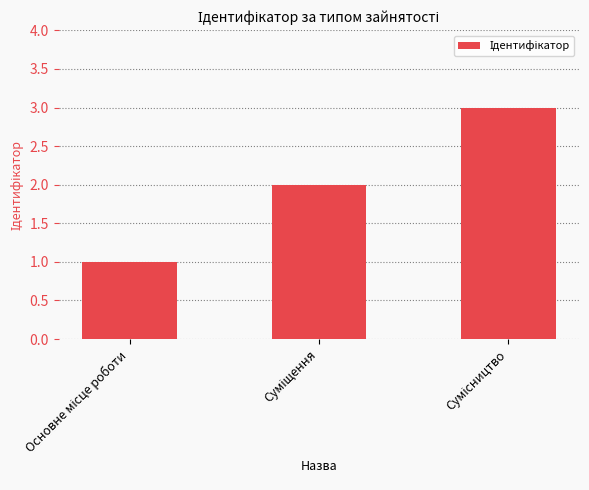

What is the minimum value shown in the chart?

1